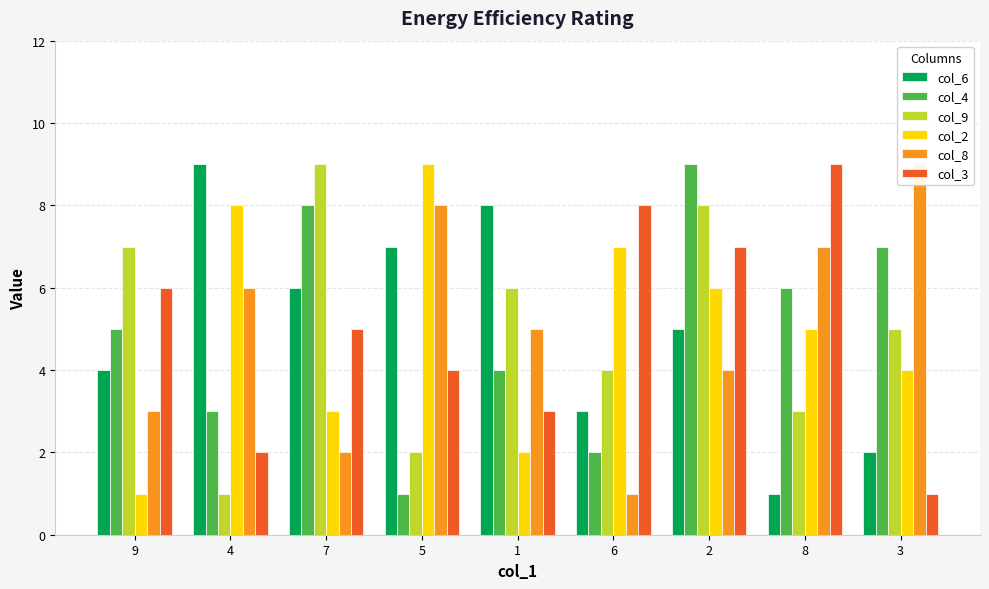

Read the col_6 value at 2.

5